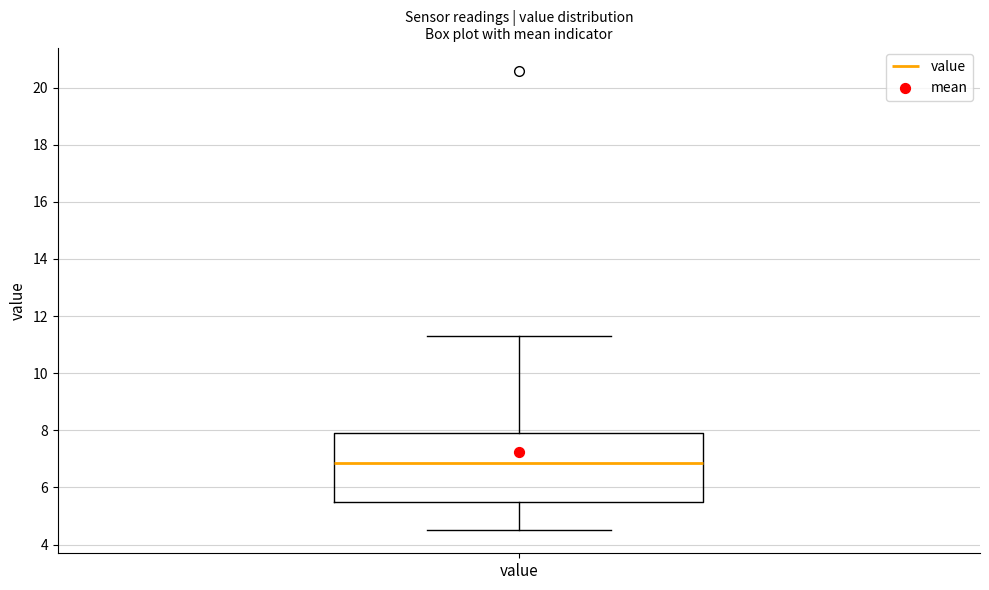

Read this box plot against the y-axis: the position of the median line, the range covered by the box, and the ends of both whiskers. The values are not printed on the chart, so give them approximately, as read against the axis.

median 6.8, box 5.6 to 8.0, whiskers 4.6 to 11.4